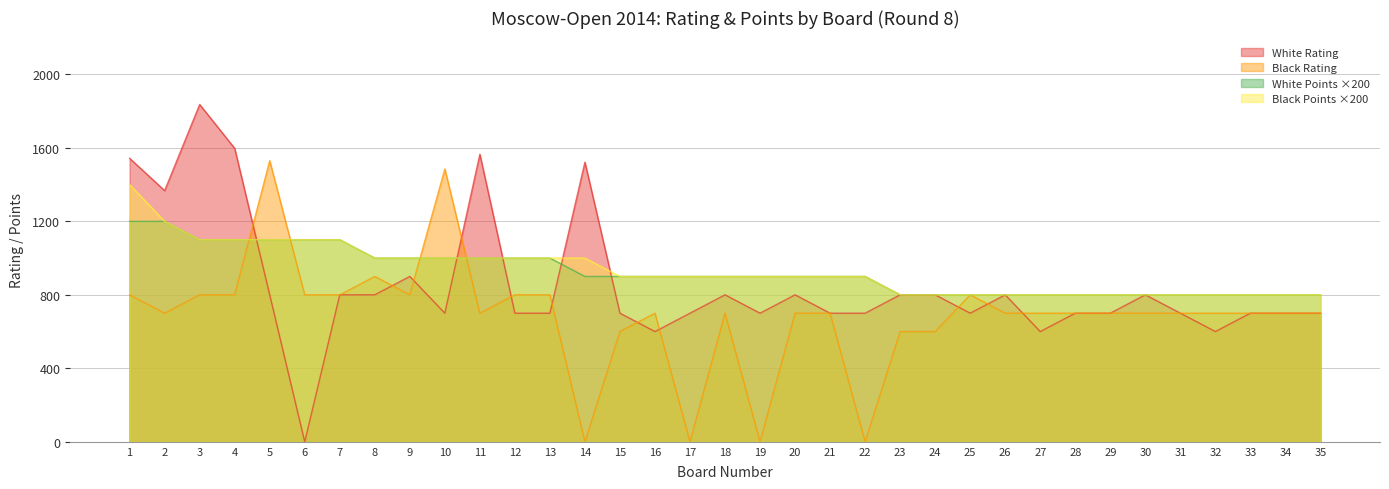

List the series in order of their peak value, lowest first.

White Points ×200, Black Points ×200, Black Rating, White Rating